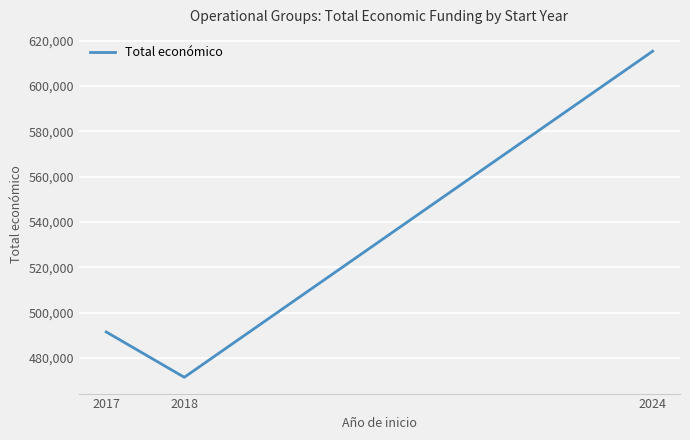

What value does the data have at 2024?

615375